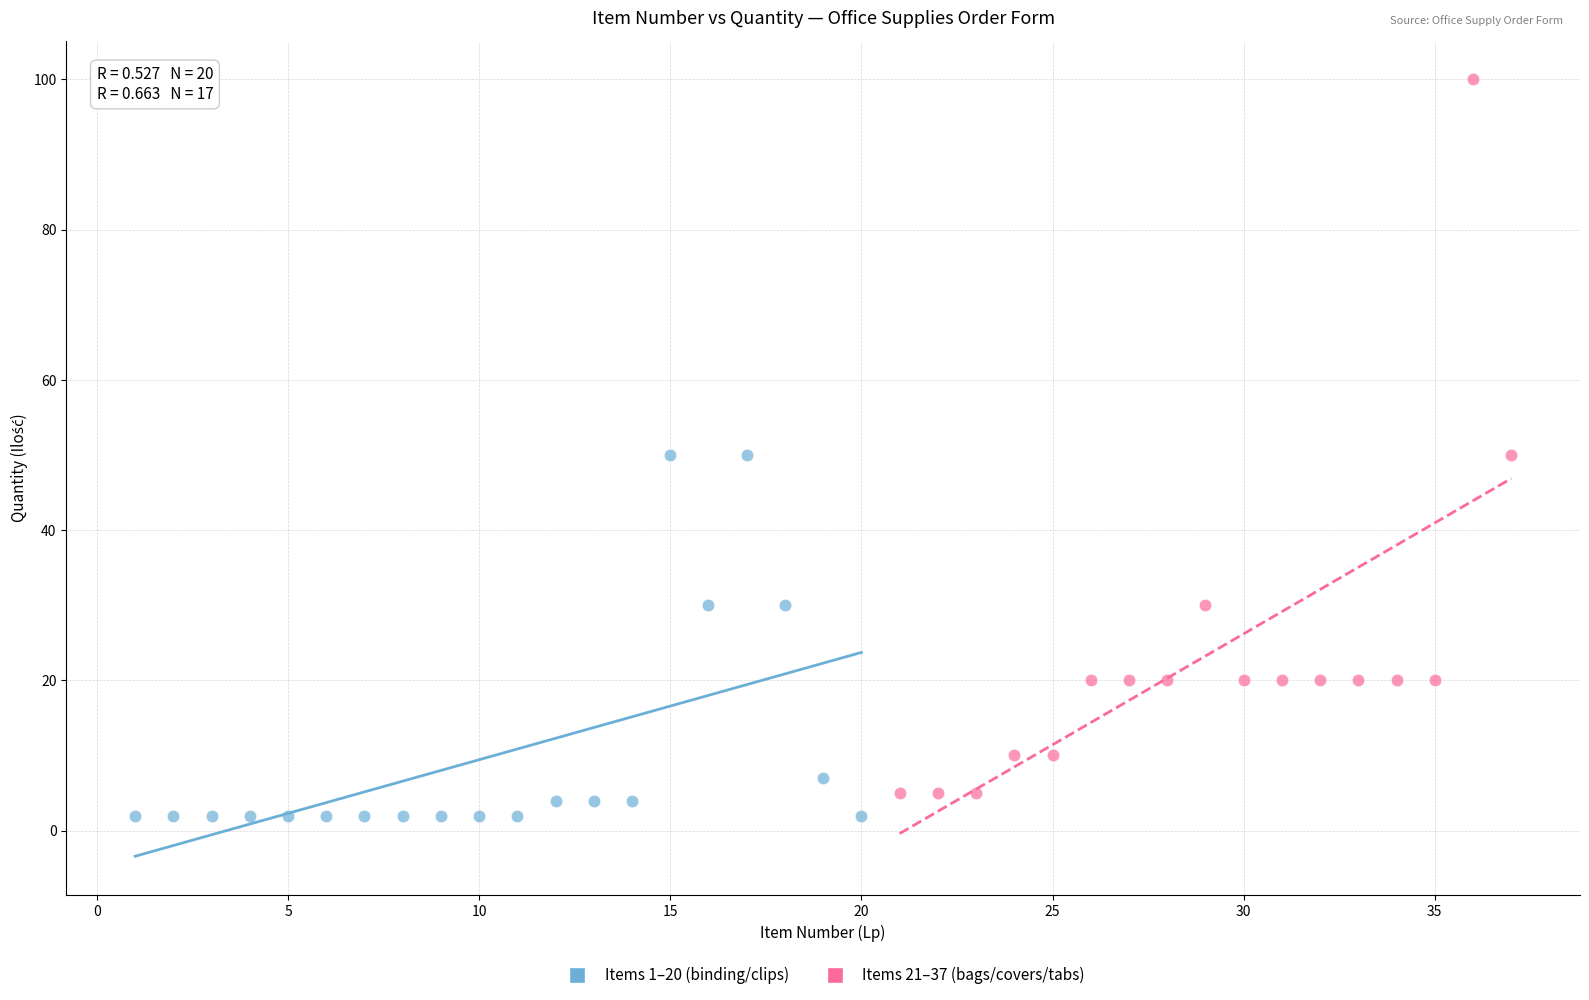

Which series has the largest Y range (max minus min)?

Items 21–37 (bags/covers/tabs)